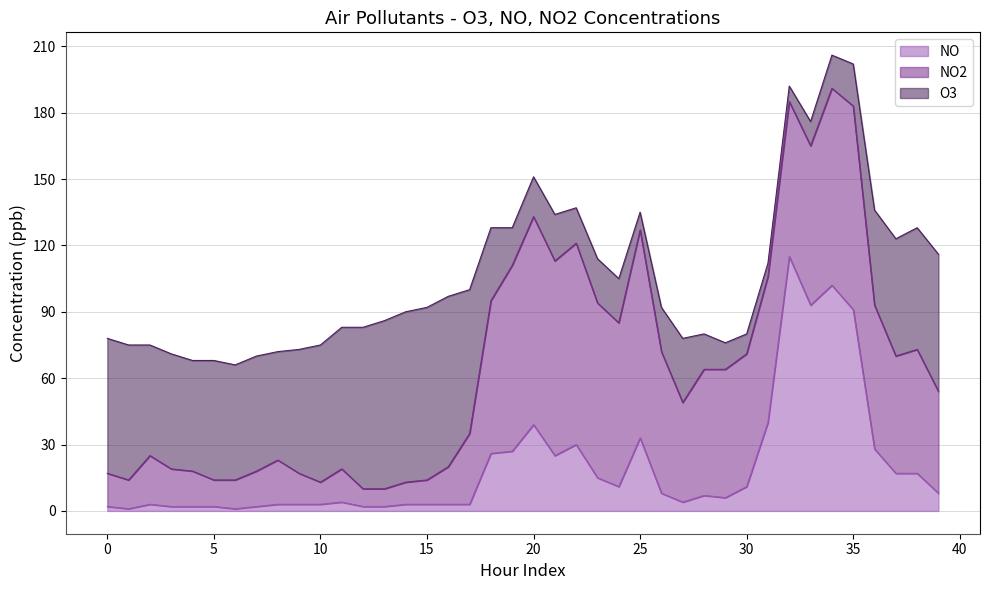

Reading left to right, list all the values displayed in this chart.

O3: 61	61	50	52	50	54	52	52	49	56	62	64	73	76	77	78	77	65	33	17	18	21	16	20	20	8	20	29	16	12	9	6	7	11	15	19	43	53	55	62
NO: 2	1	3	2	2	2	1	2	3	3	3	4	2	2	3	3	3	3	26	27	39	25	30	15	11	33	8	4	7	6	11	40	115	93	102	91	28	17	17	8
NO2: 15	13	22	17	16	12	13	16	20	14	10	15	8	8	10	11	17	32	69	84	94	88	91	79	74	94	64	45	57	58	60	66	70	72	89	92	65	53	56	46